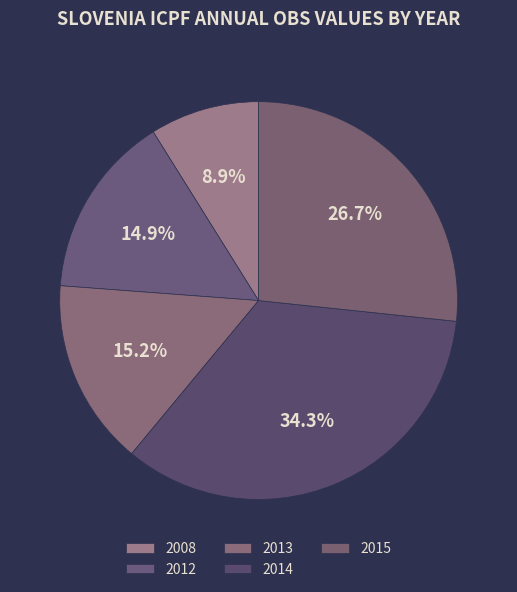

To the nearest percent, what is the average slice percentage?

20%